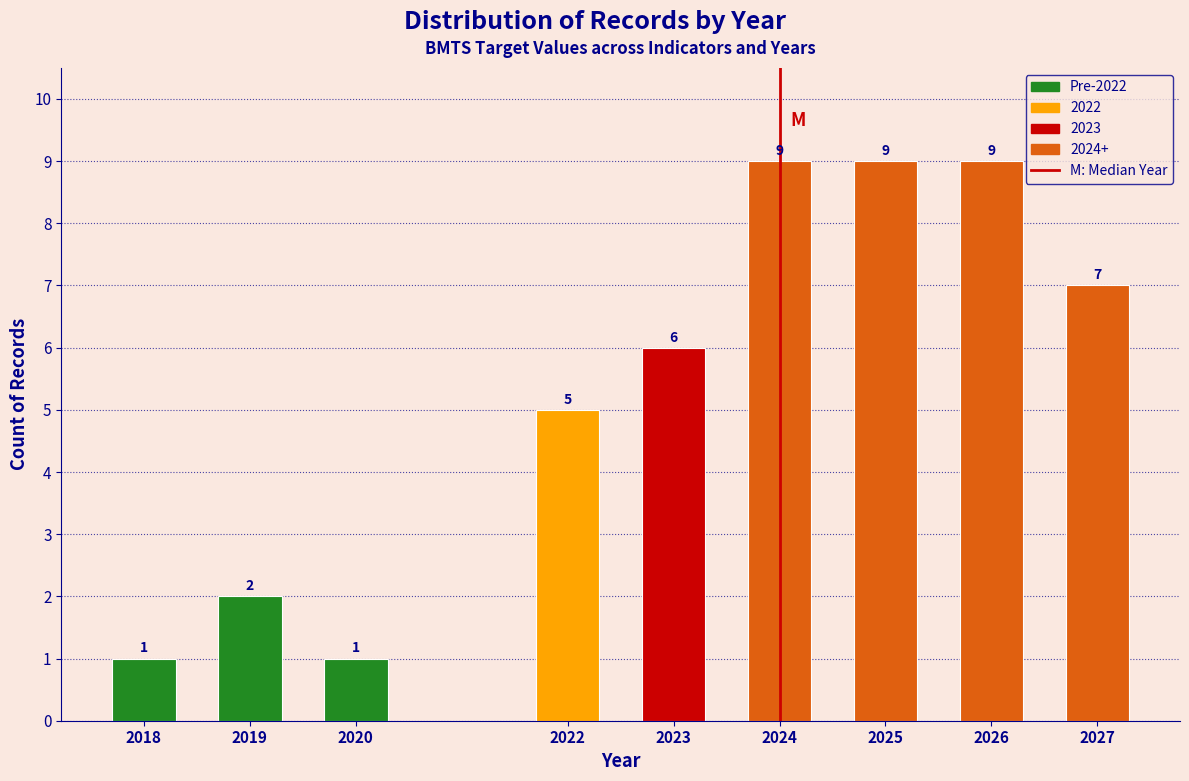

Reading left to right, extract all data points from this chart.

2018=1	2019=2	2020=1	2022=5	2023=6	2024=9	2025=9	2026=9	2027=7